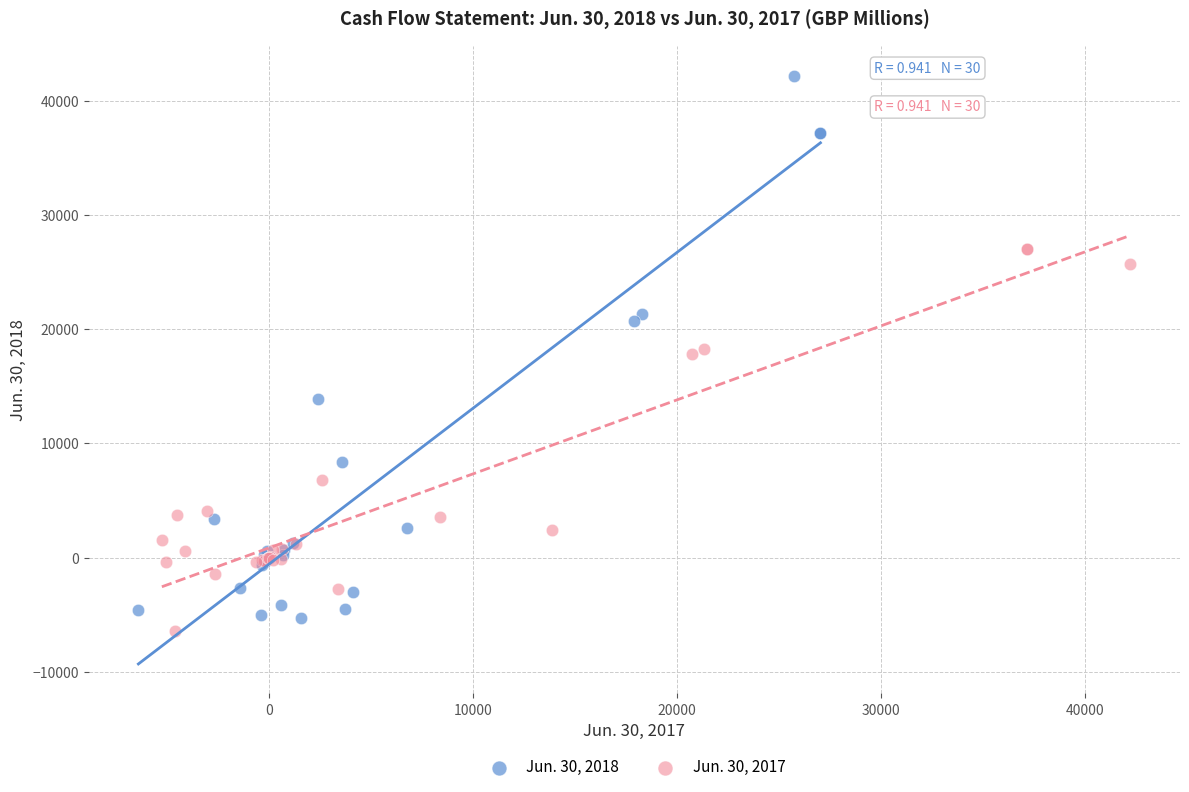

Which series has the widest spread of Y values?

Jun. 30, 2018